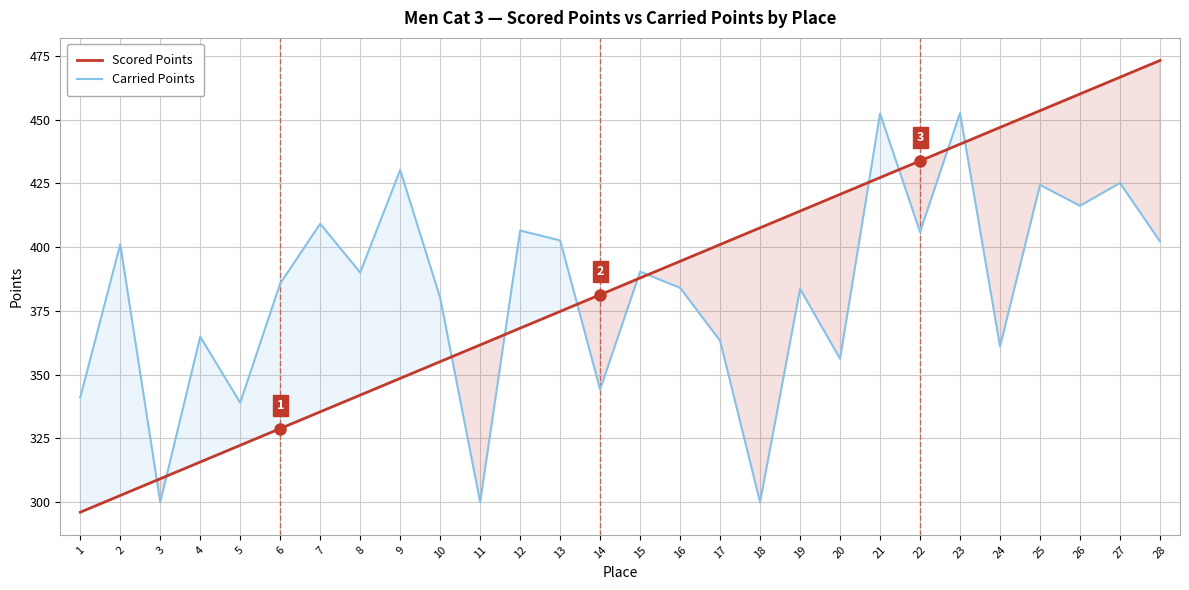

Between which two adjacent categories do Scored Points and Carried Points first intersect?

2 and 3